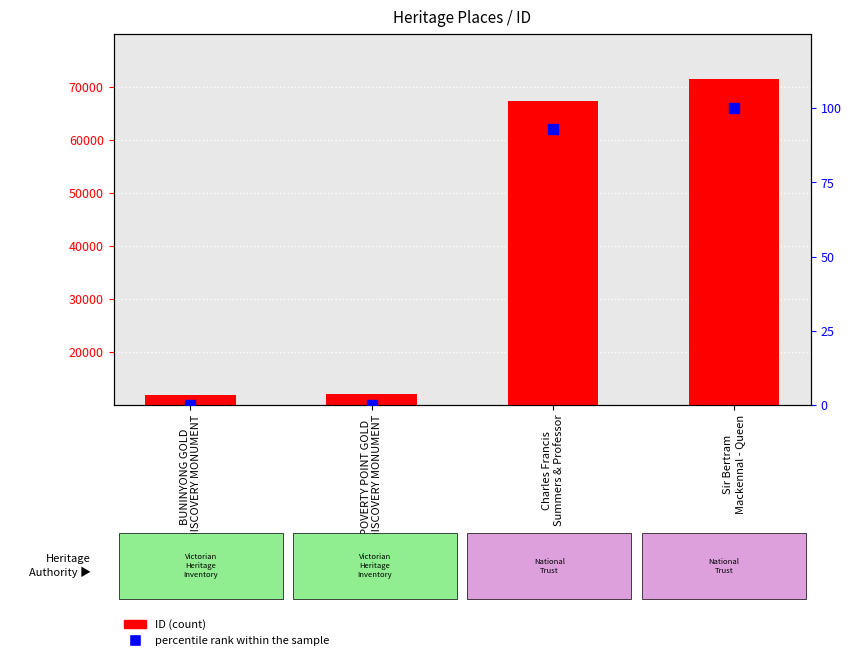

What is the total value across all series at Charles Francis
Summers & Professor?

67436.9